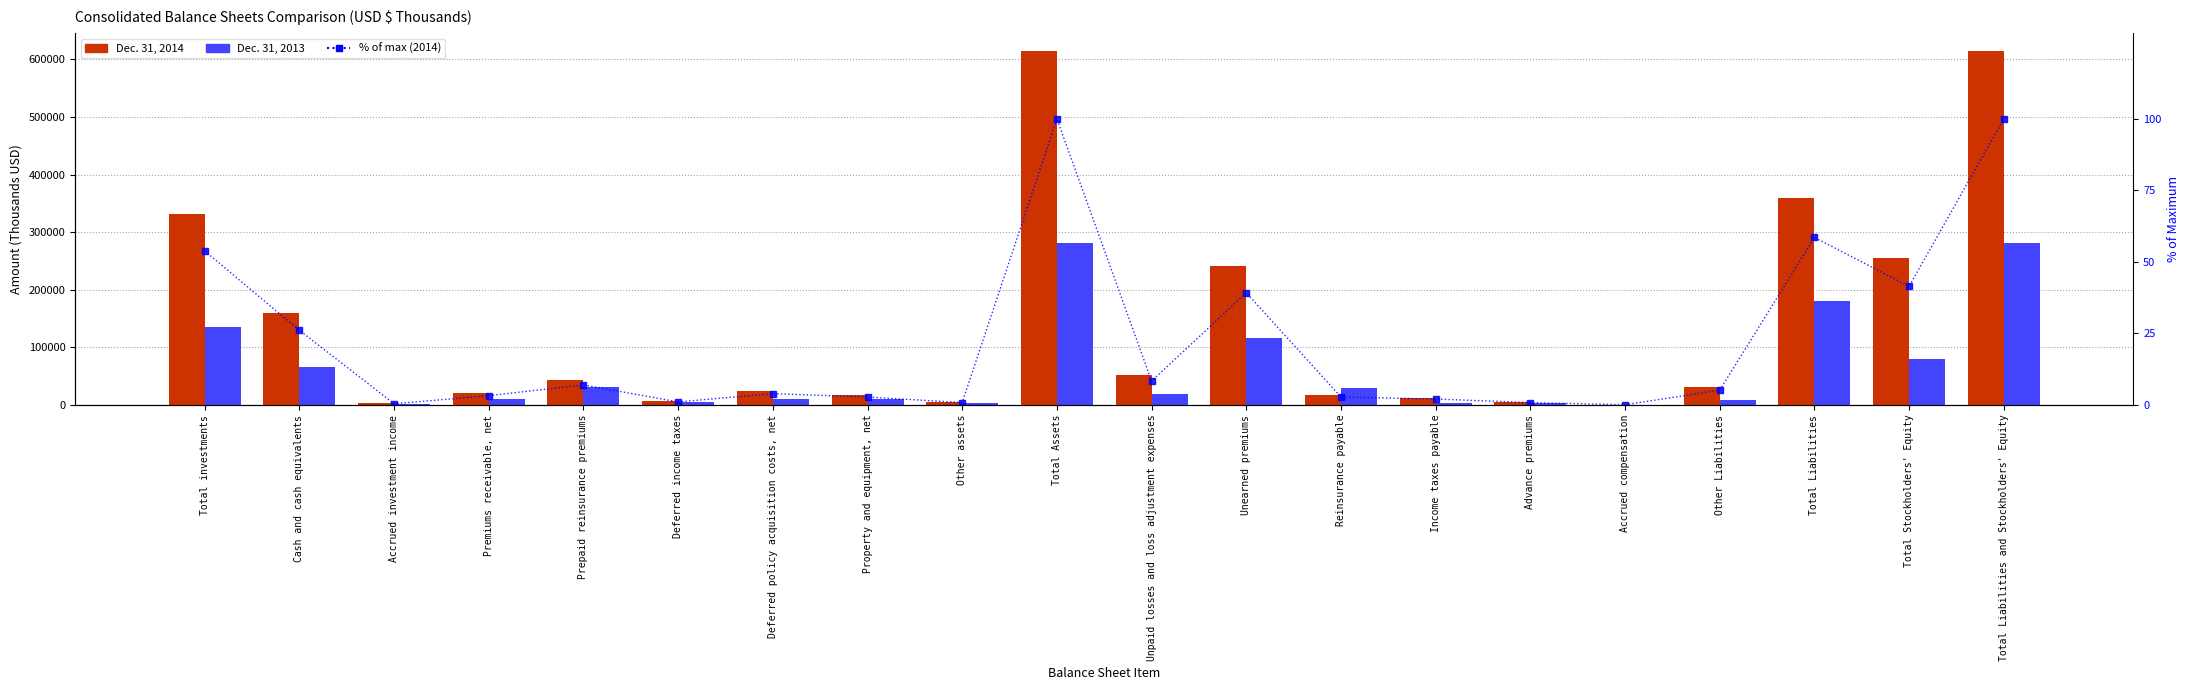

Which has a higher value, Deferred policy acquisition costs, net or Total Assets?

Total Assets